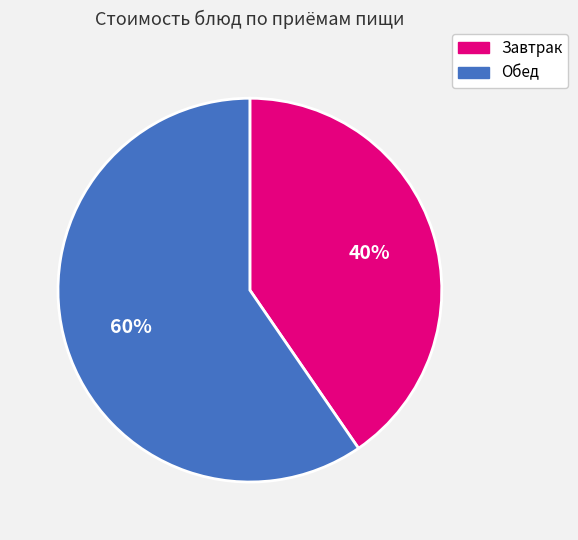

To the nearest percent, what is the average slice percentage?

50%